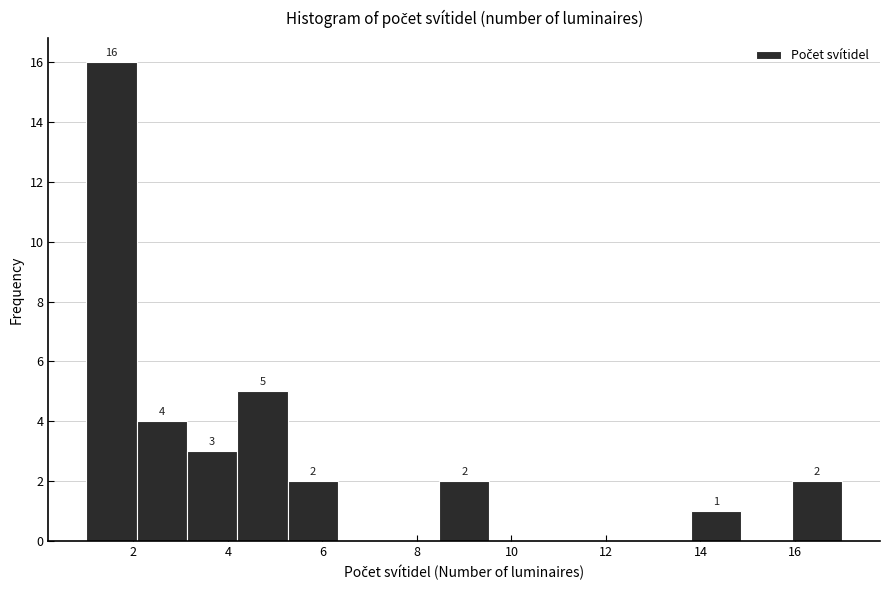

Over which range of the x-axis is the bar tallest?

1.0 to 2.0